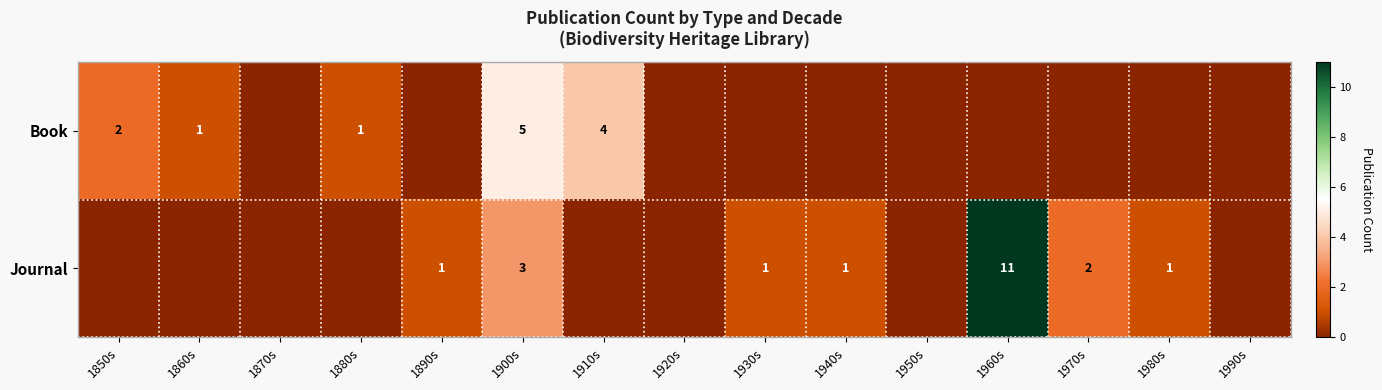

What is the sum of the Book values at 1860s and 1900s?

6